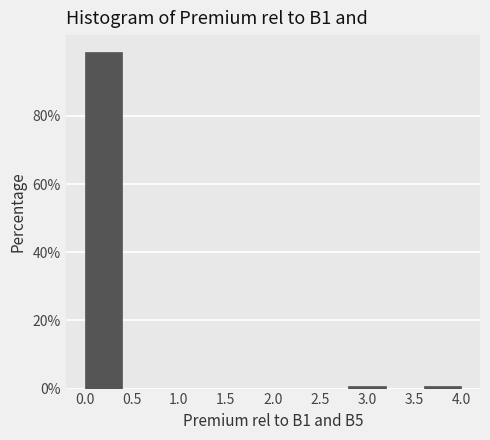

Which range on the x-axis has the tallest bar?

0.0 to 0.4